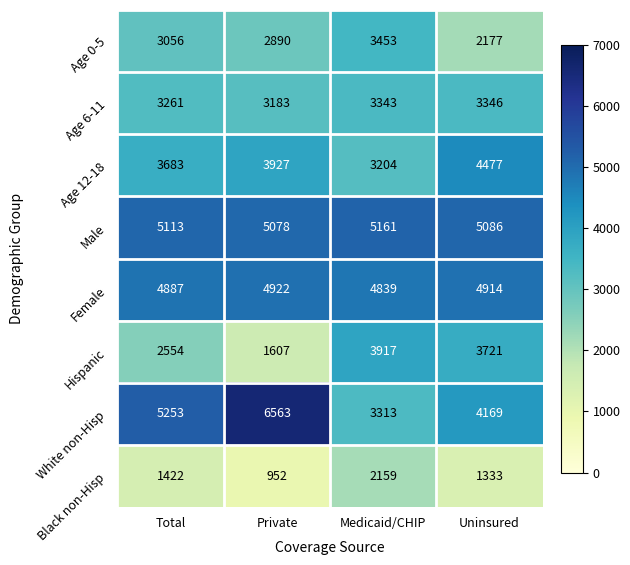

Which series has the largest total across all categories?

Male